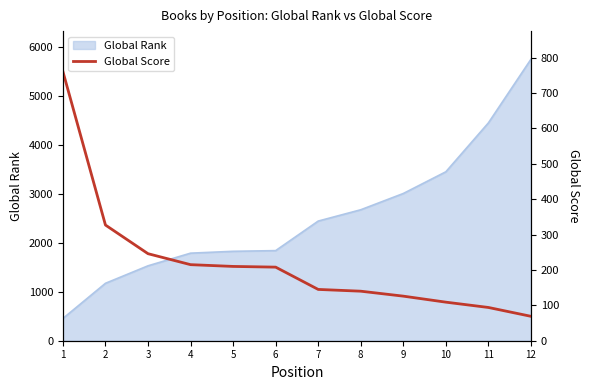

What is the lowest value of the Global Rank series?

454